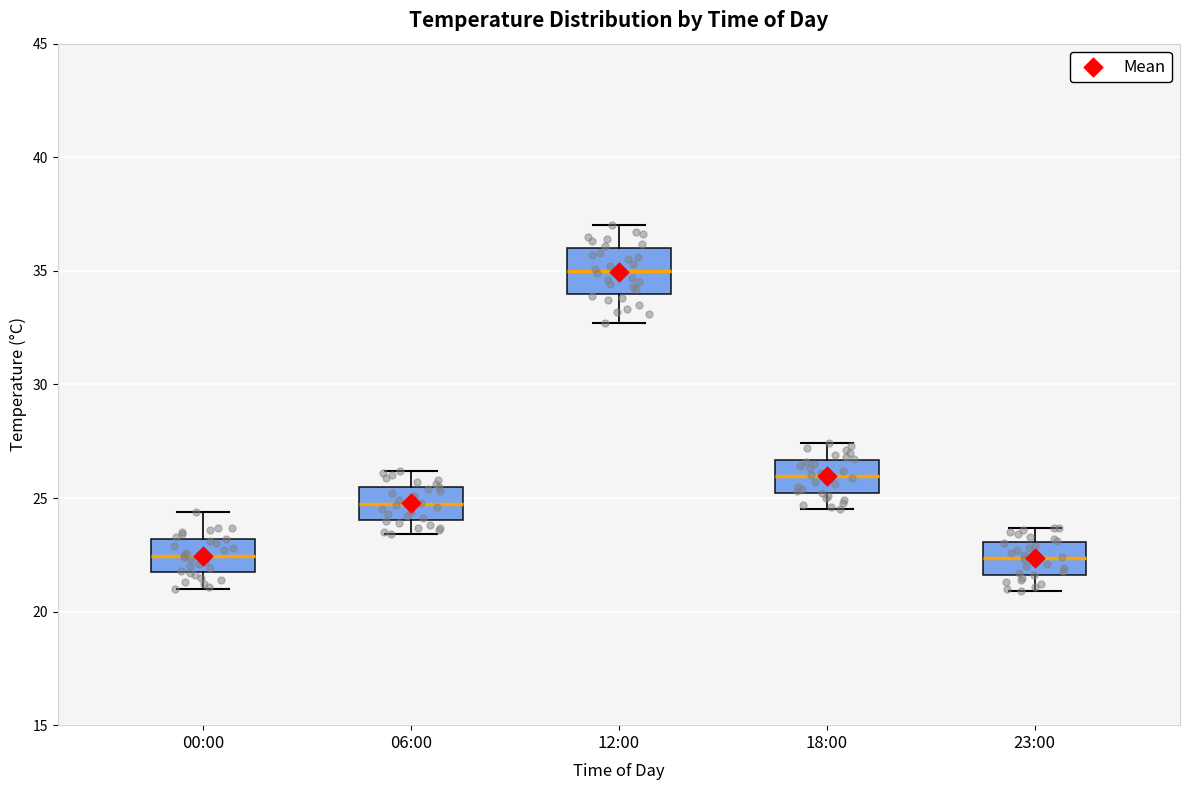

Where is the upper edge of the box for 00:00 on the y-axis? The values are not printed on the chart, so give them approximately, as read against the axis.

23.0